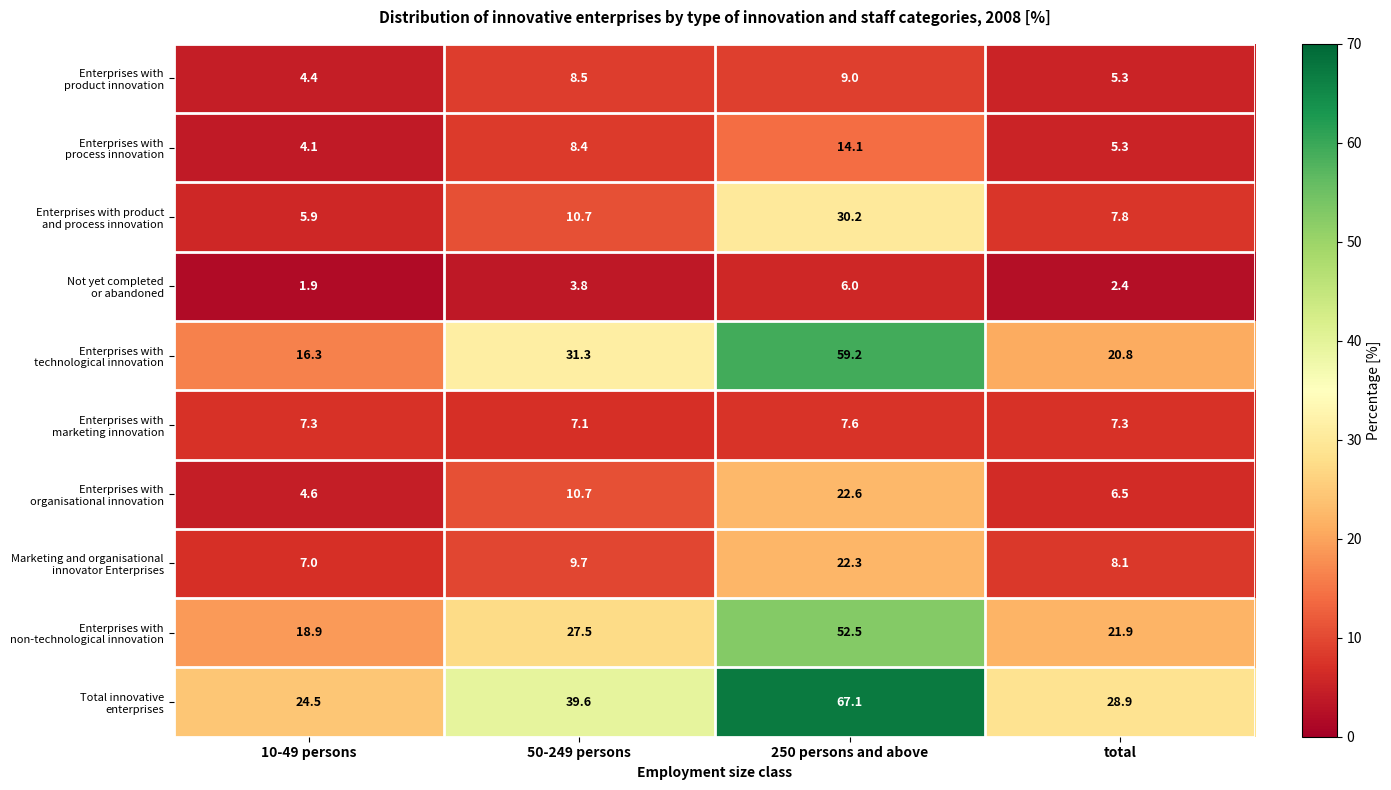

At which category is the sum across all series the highest?

250 persons and above